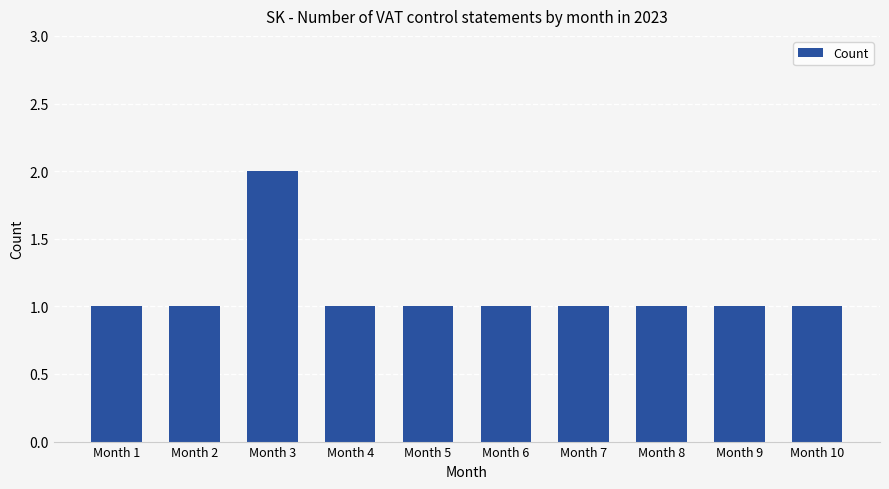

Reading right to left, extract all data points from this chart.

Month 10=1	Month 9=1	Month 8=1	Month 7=1	Month 6=1	Month 5=1	Month 4=1	Month 3=2	Month 2=1	Month 1=1